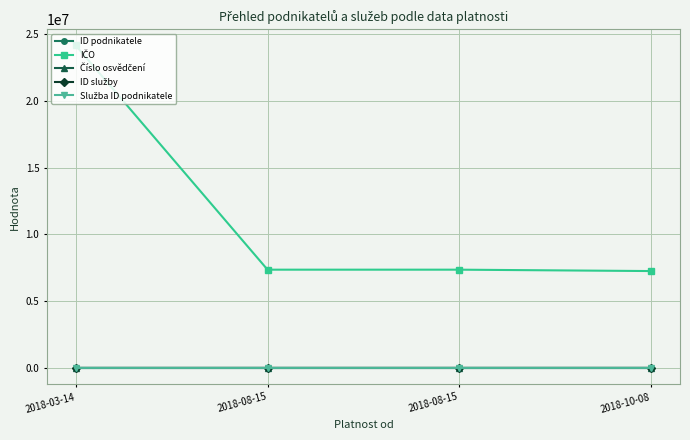

Is this an area chart (filled region under the line)?

No